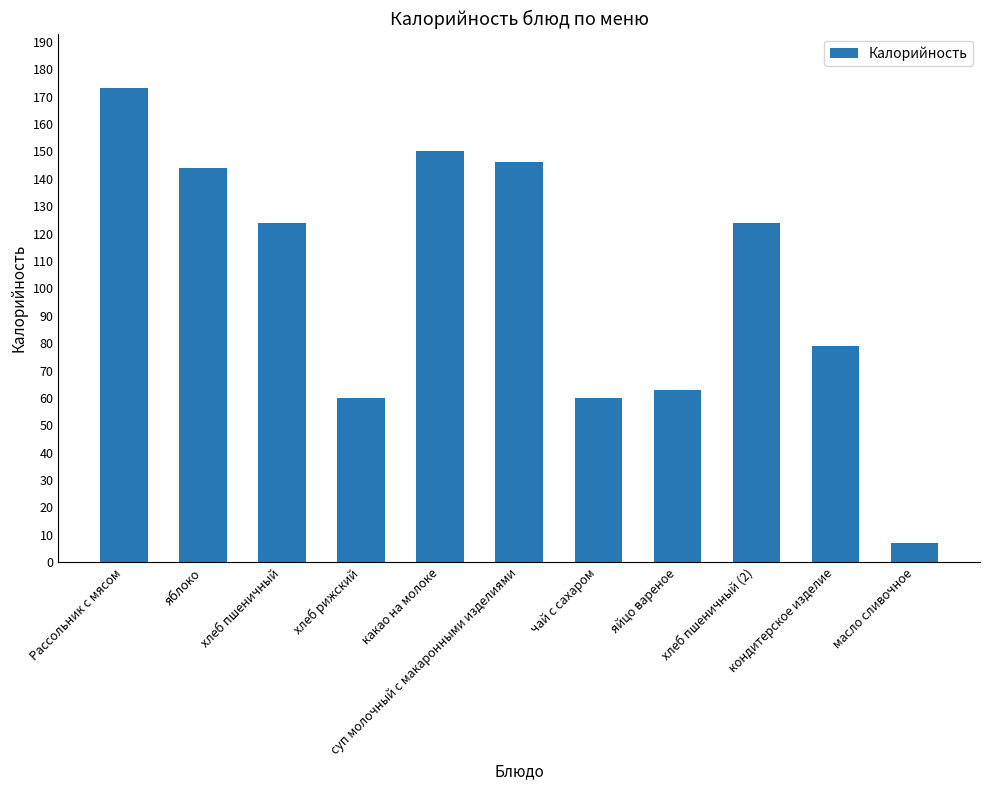

Which category has the lowest value across all series?

масло сливочное